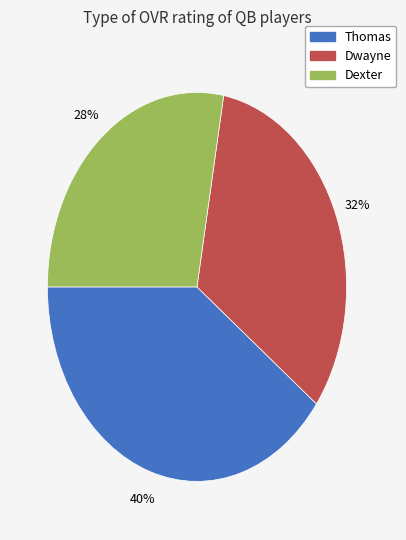

Is there any slice that represents more than half of the pie?

No